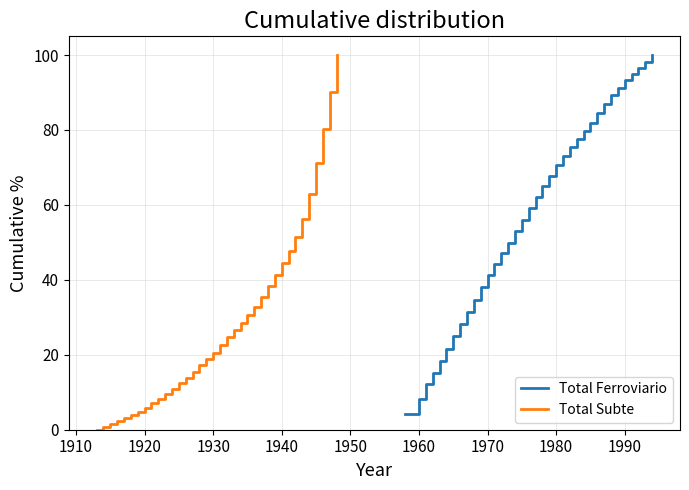

Which series has the largest range (max minus min)?

Total Subte